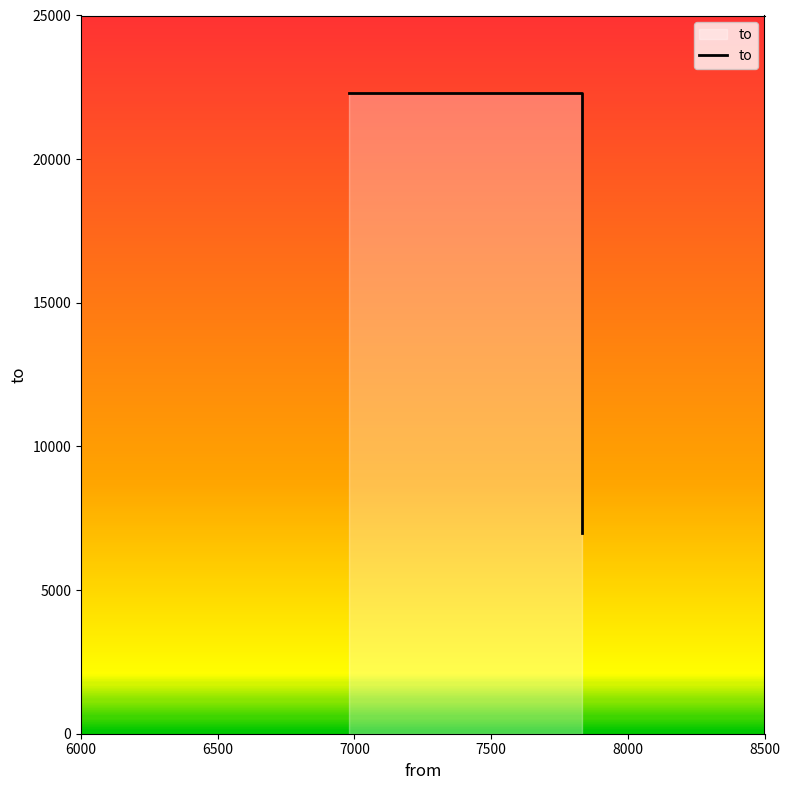

Which category has the lowest value across all series?

7834